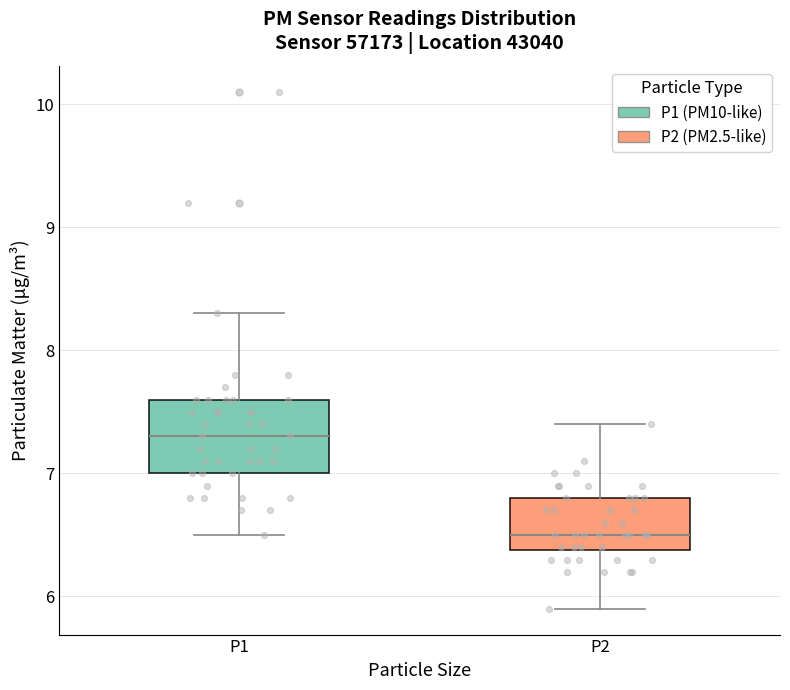

Where is the upper edge of the box for P2 on the y-axis? The values are not printed on the chart, so give them approximately, as read against the axis.

6.8